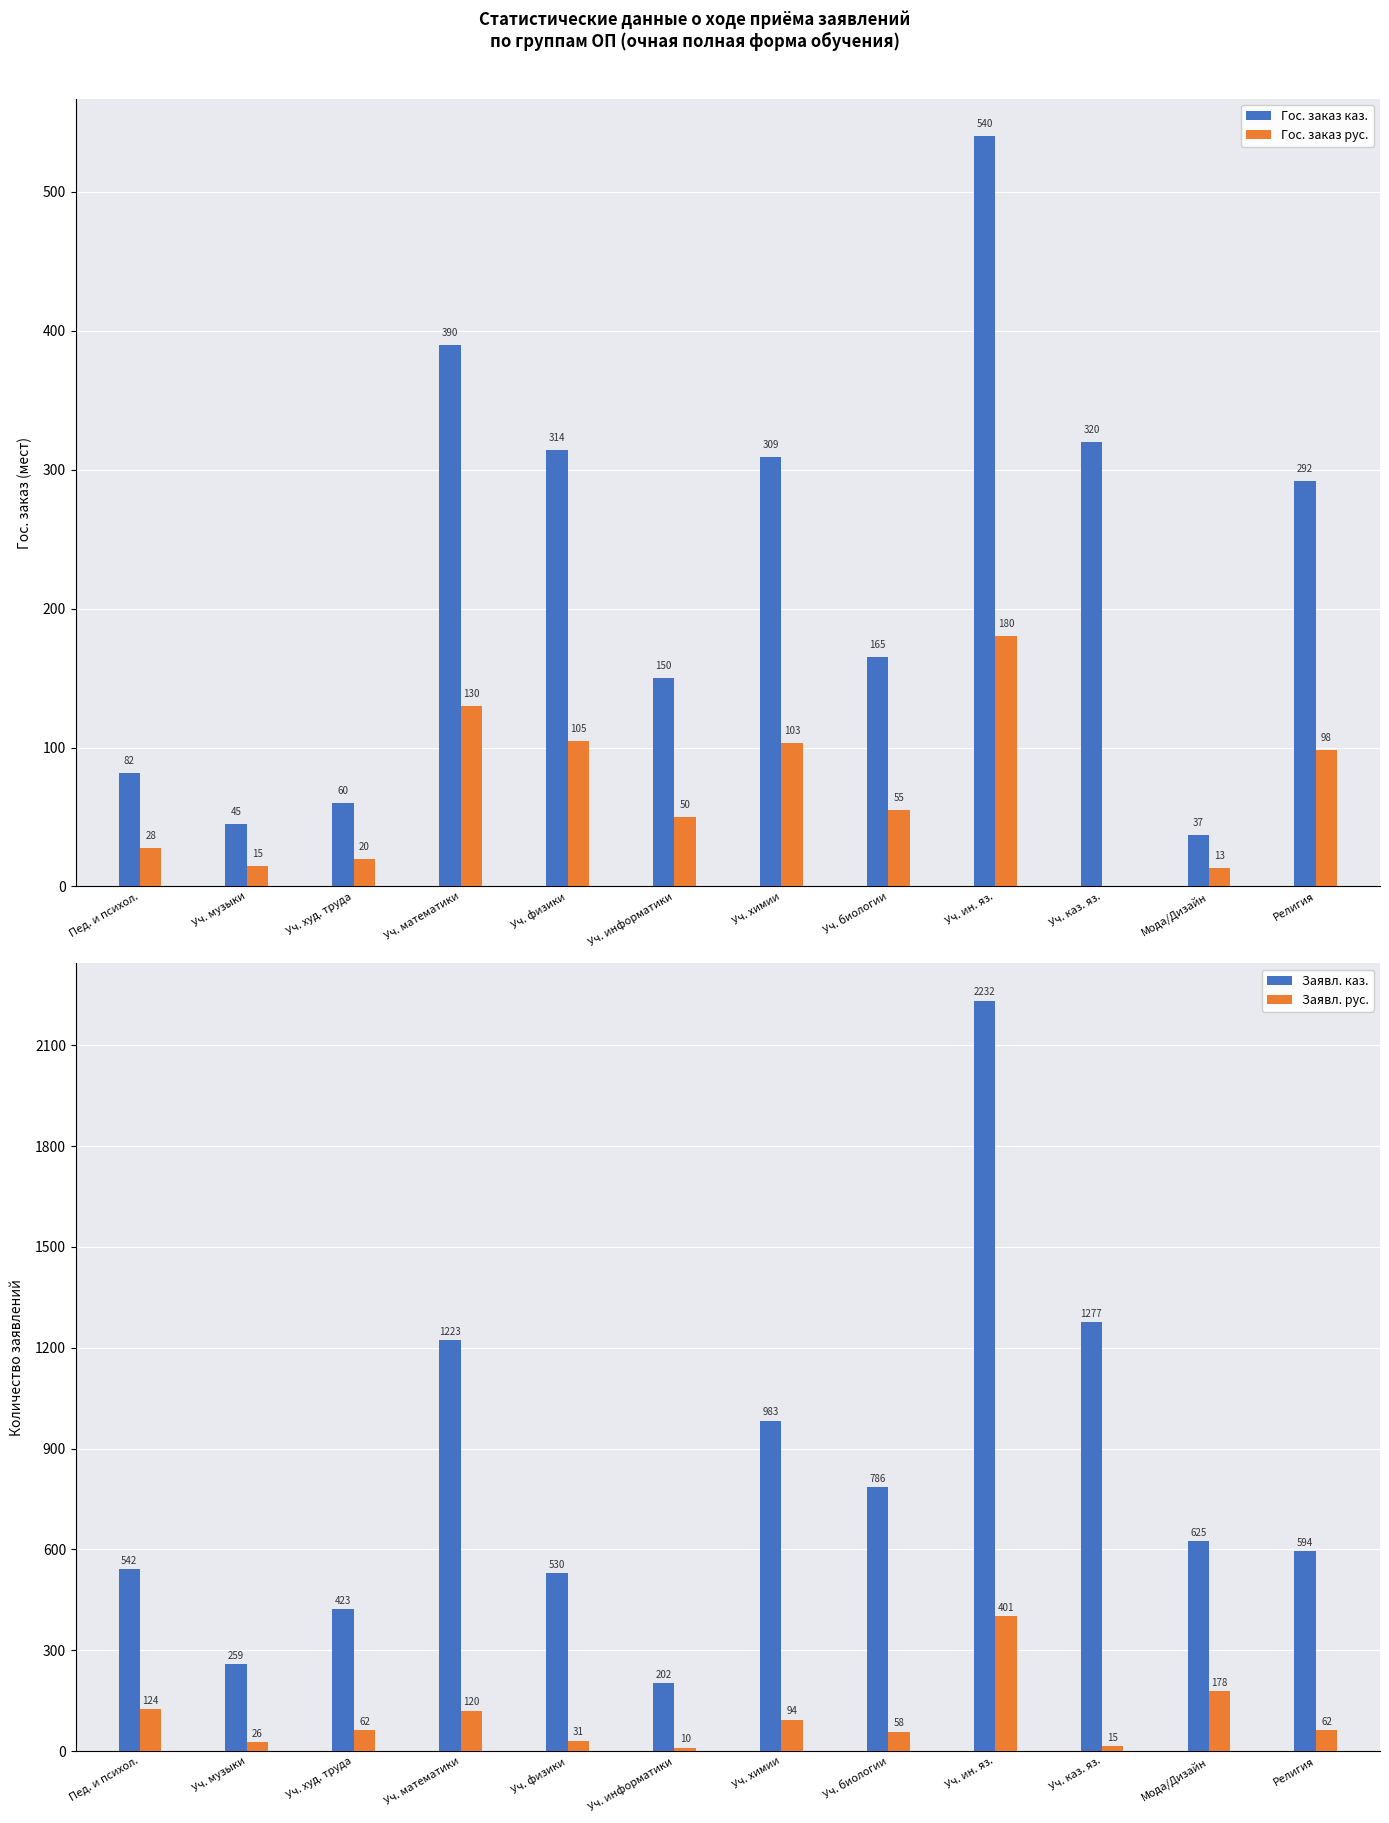

What is the average value of the Гос. заказ рус. series?

66